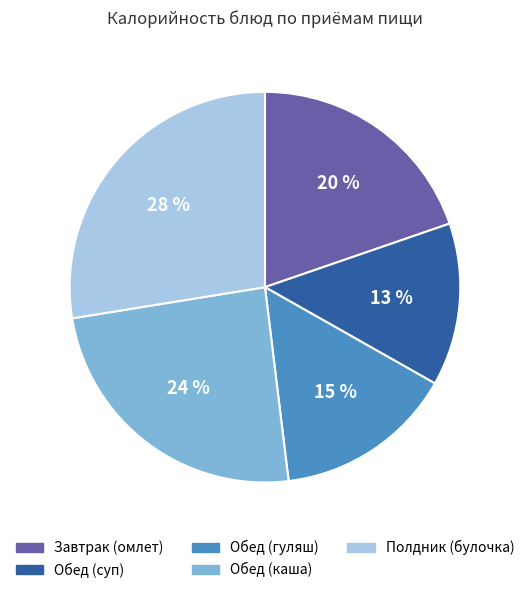

Count the number of slices in the pie.

5